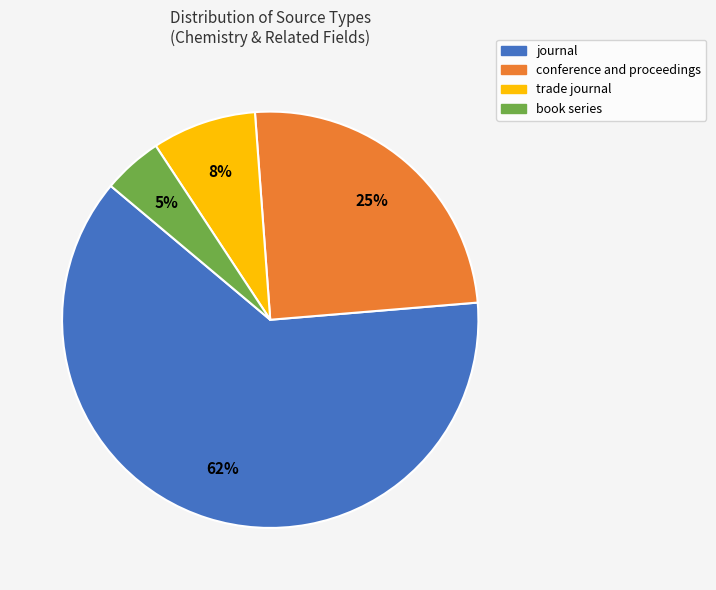

To the nearest percent, what is the difference between the trade journal and journal slice percentages?

54%